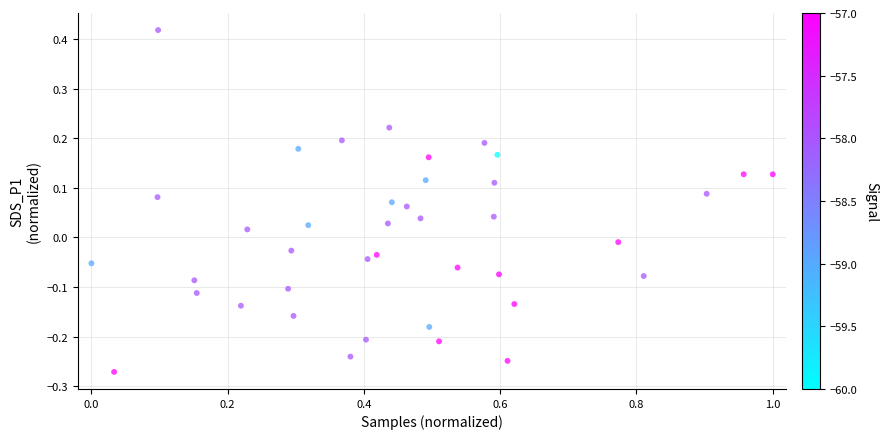

What is the range of Y values (max minus min)?

0.7